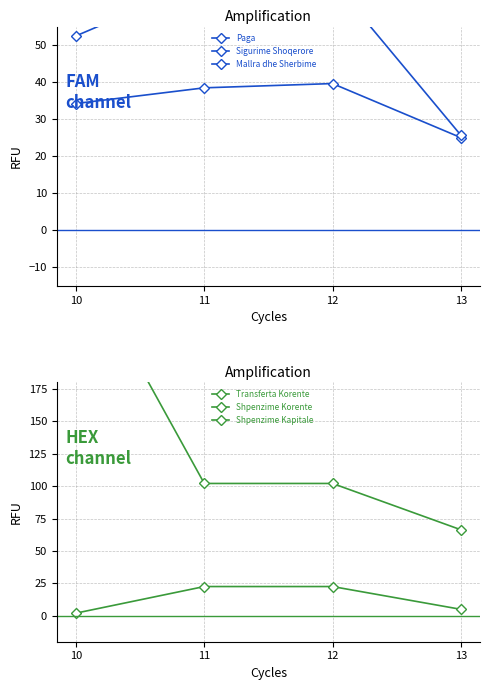

What are all the series names shown in the legend?

Paga, Sigurime Shoqerore, Mallra dhe Sherbime, Transferta Korente, Shpenzime Korente, Shpenzime Kapitale